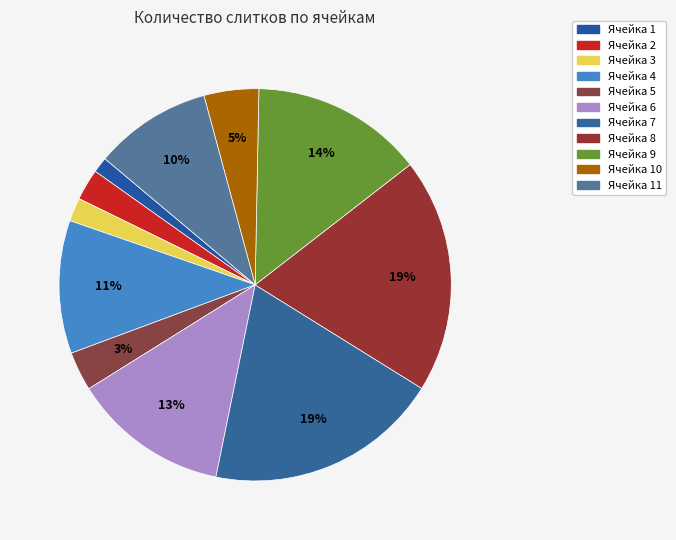

How many segments does this pie chart have?

11